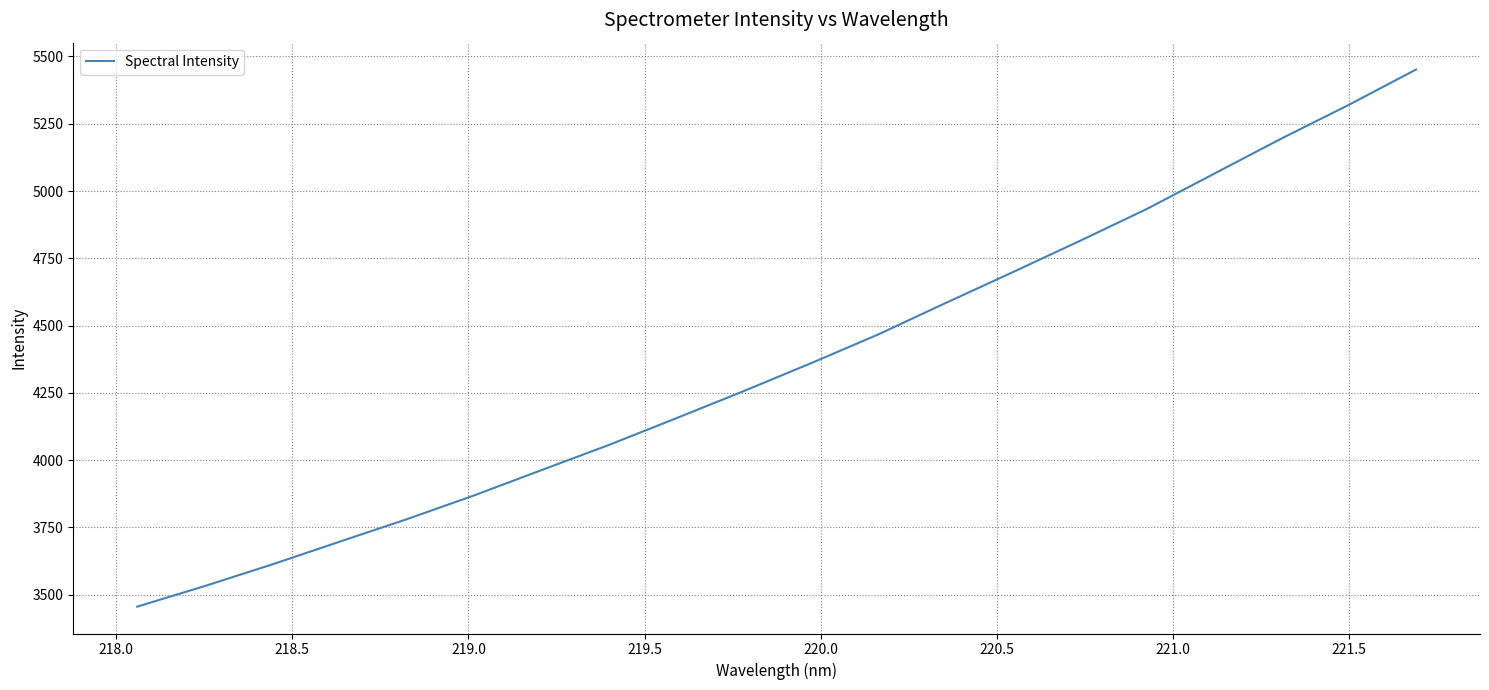

What is the difference between the maximum and minimum values?

1996.0